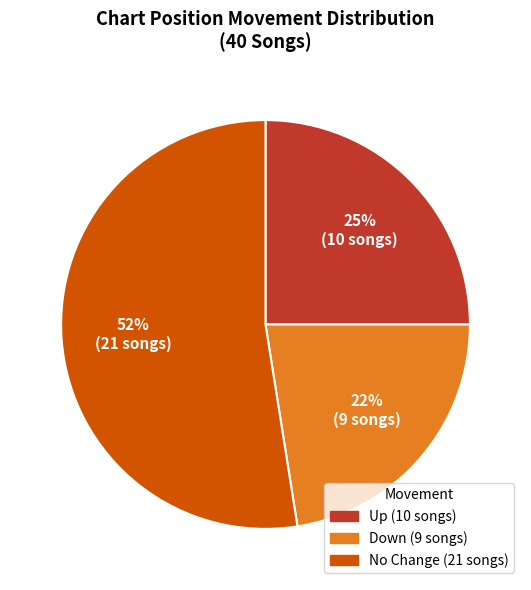

Is there a majority slice in this chart?

Yes